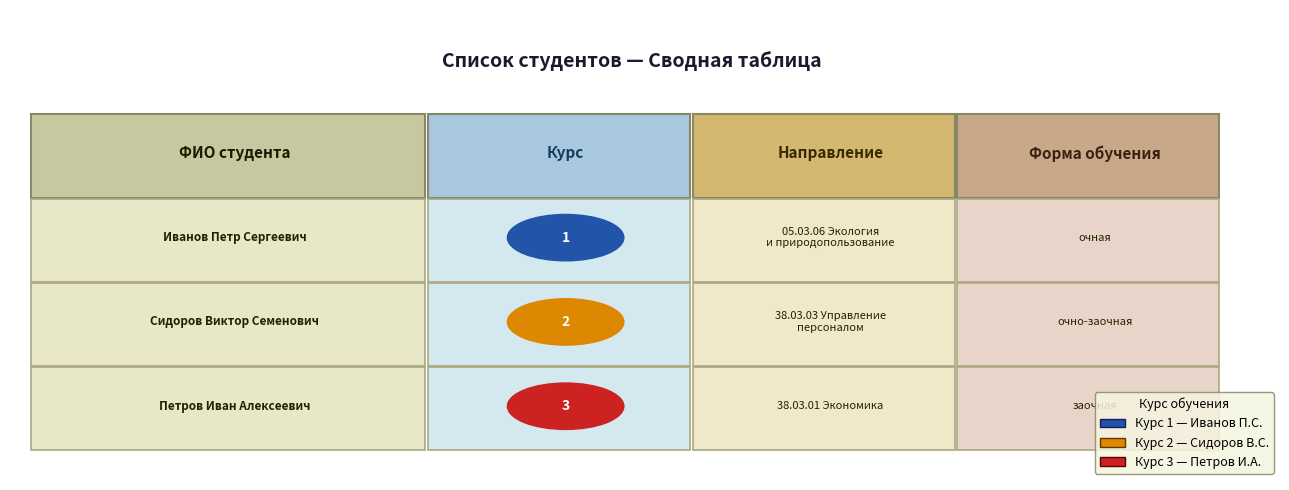

Reading right to left, extract all data points from this chart.

3	2	1